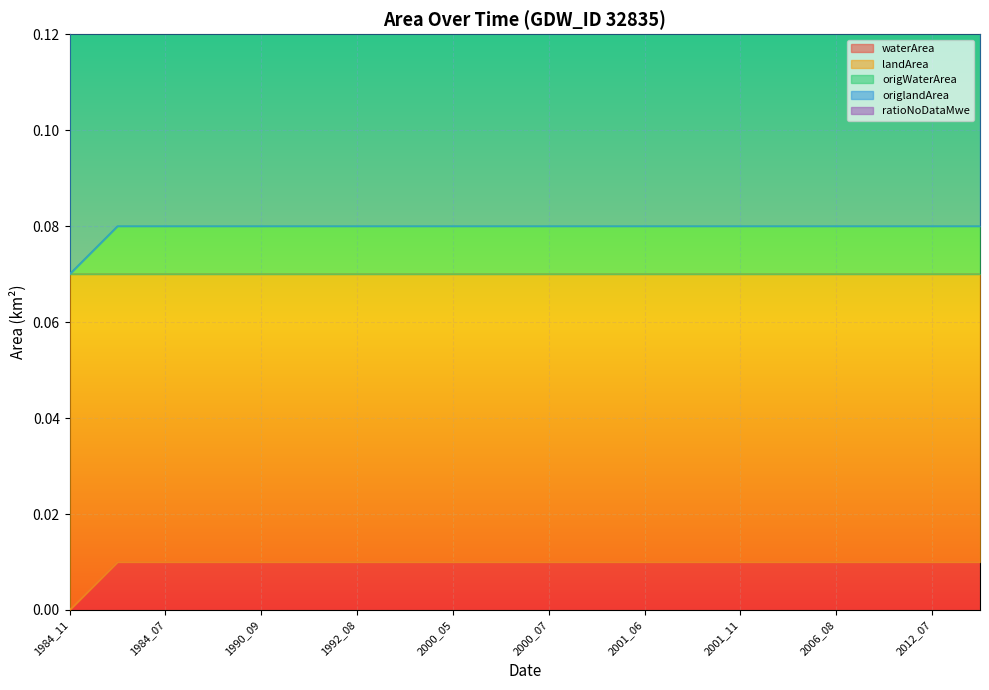

How many values in the origWaterArea series exceed 0?

19